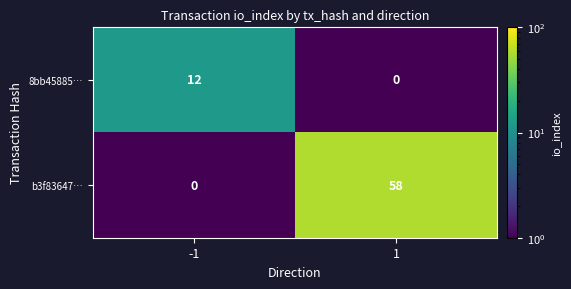

What is the sum of all 8bb45885… values?

12